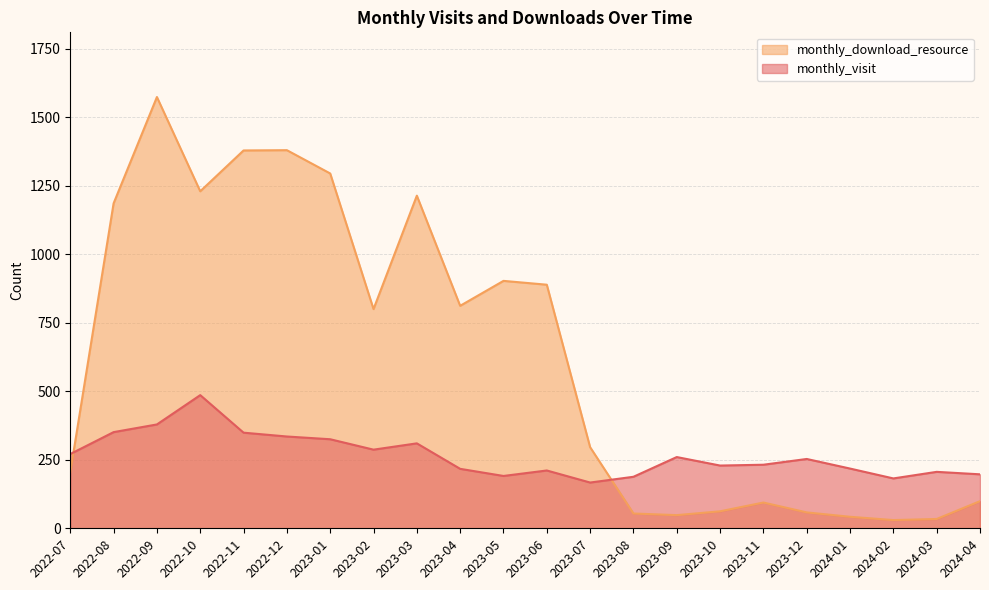

What is the difference between the maximum and minimum values in the monthly_visit series?

319